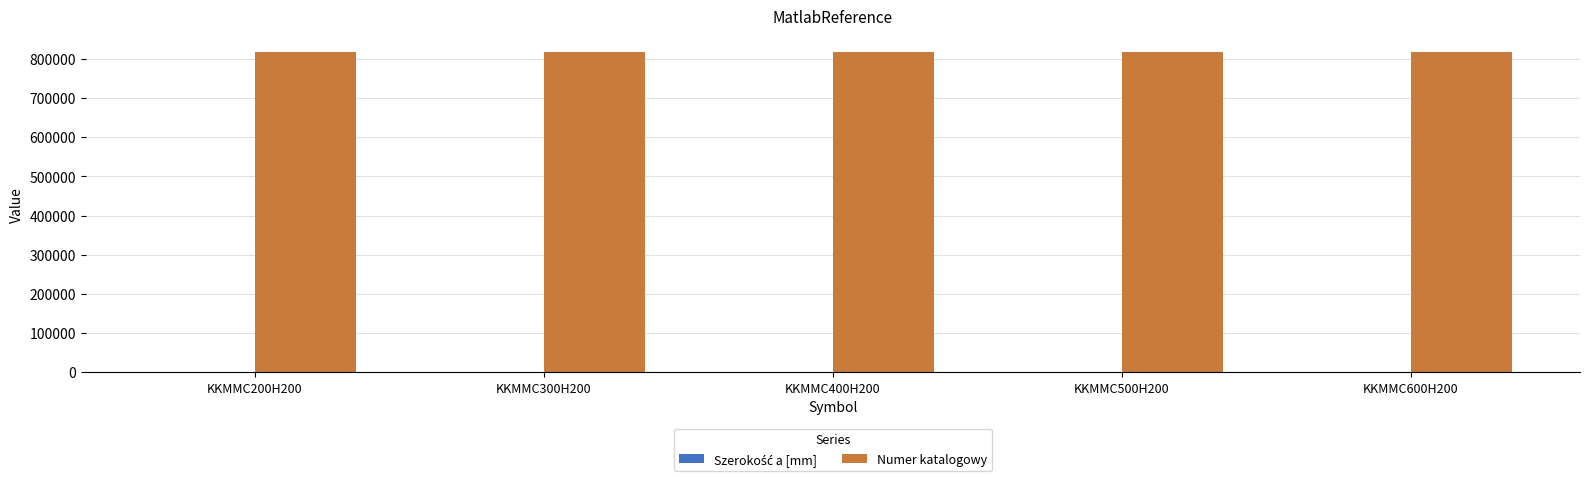

What is the maximum value for Numer katalogowy?

817160